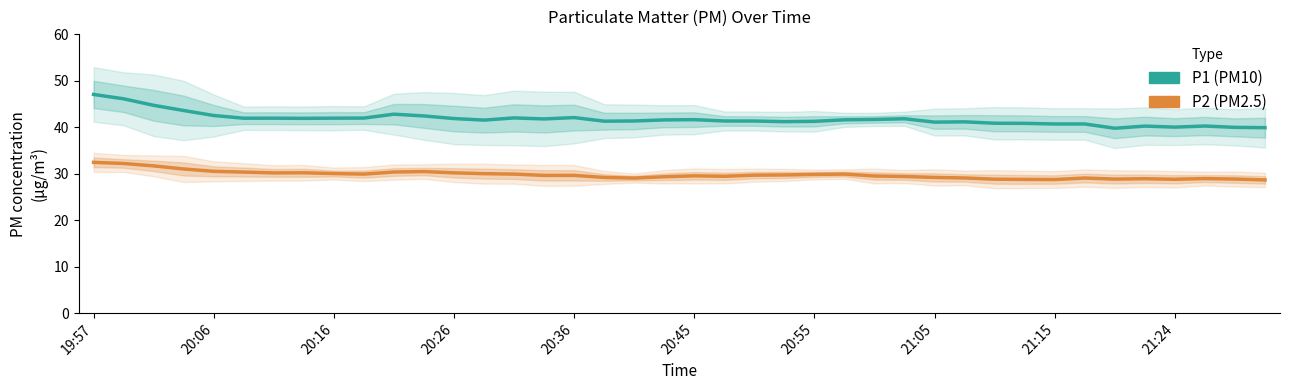

Where does the P1 series first go above 41?

19:57